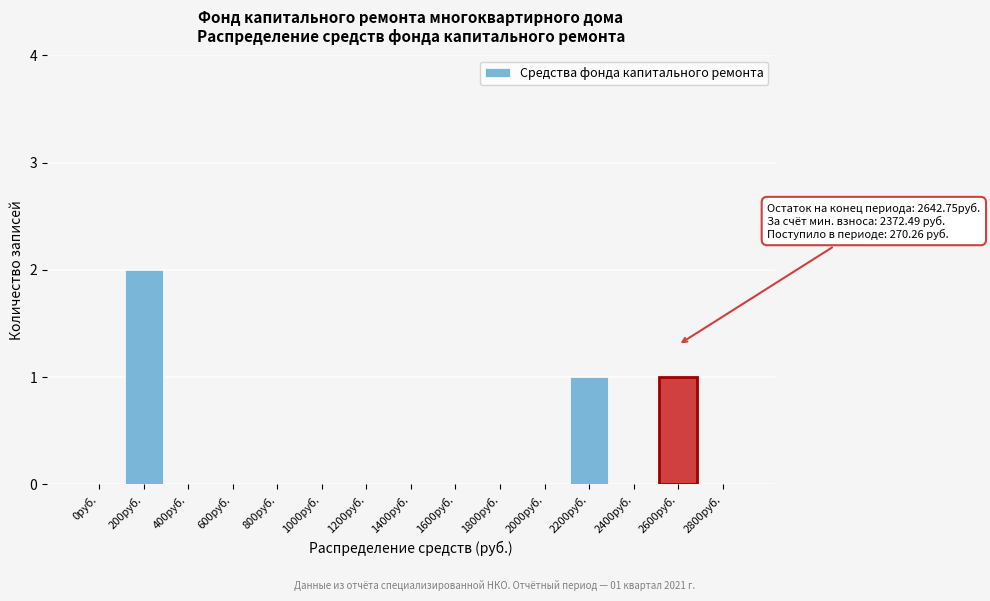

Reading left to right, what are all the values shown in this chart?

0руб.=0	200руб.=2	400руб.=0	600руб.=0	800руб.=0	1000руб.=0	1200руб.=0	1400руб.=0	1600руб.=0	1800руб.=0	2000руб.=0	2200руб.=1	2400руб.=0	2600руб.=1	2800руб.=0